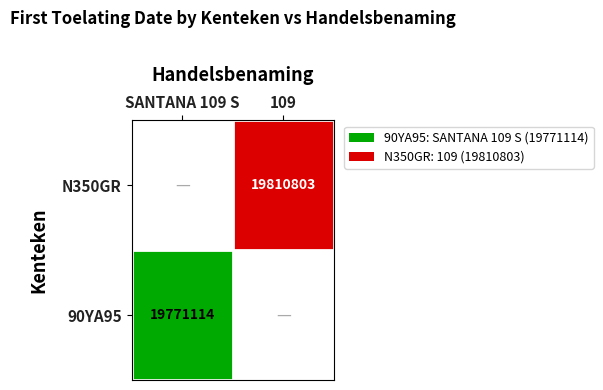

Is the value of 90YA95 at SANTANA 109 S greater than the value of N350GR at 109?

No